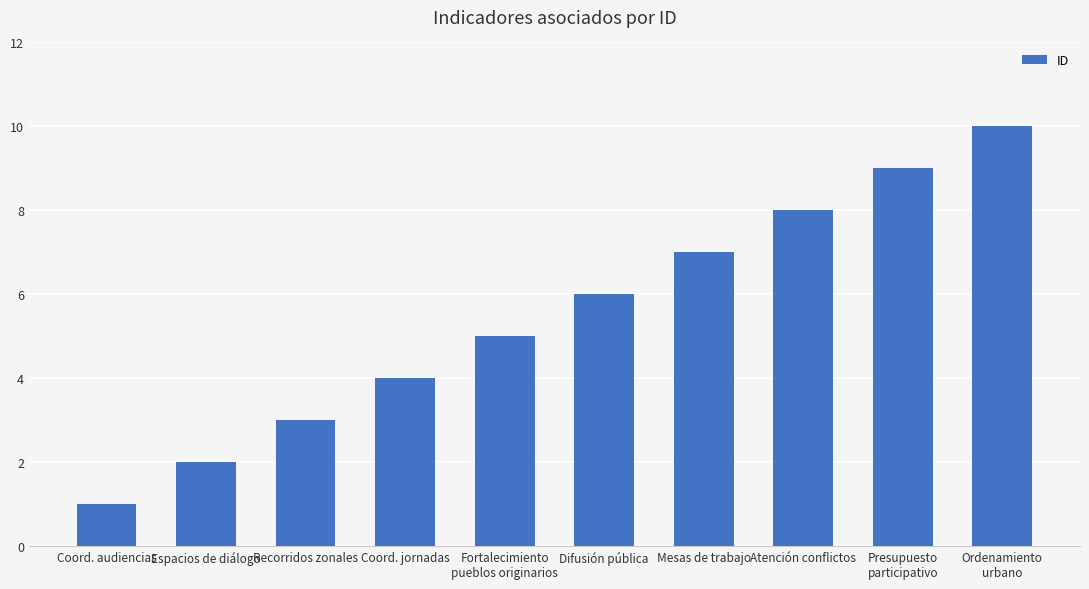

Between Fortalecimiento
pueblos originarios and Espacios de diálogo, which is larger?

Fortalecimiento
pueblos originarios